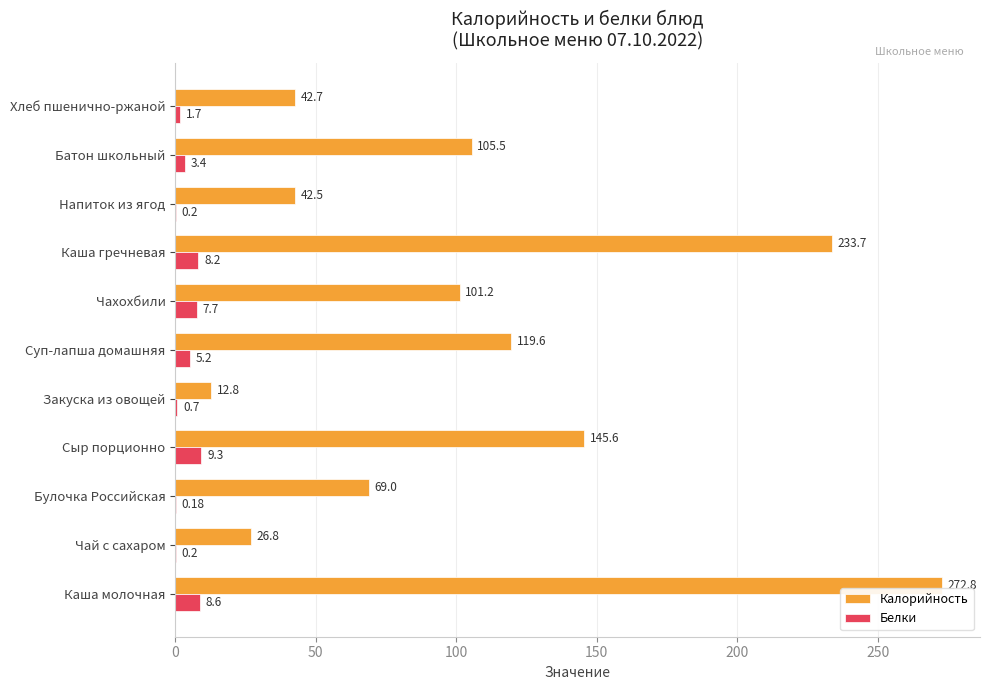

Which series has the largest total across all categories?

Калорийность